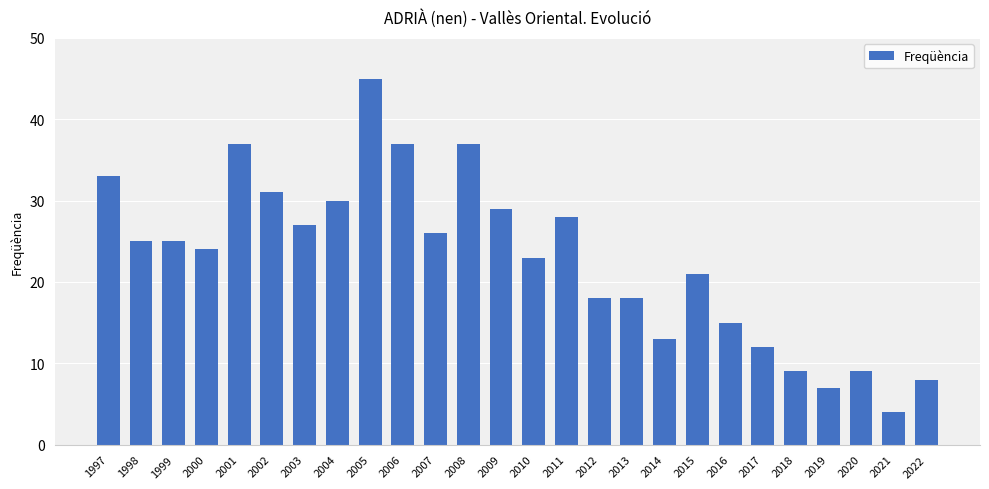

Does the chart contain stacked bars?

No